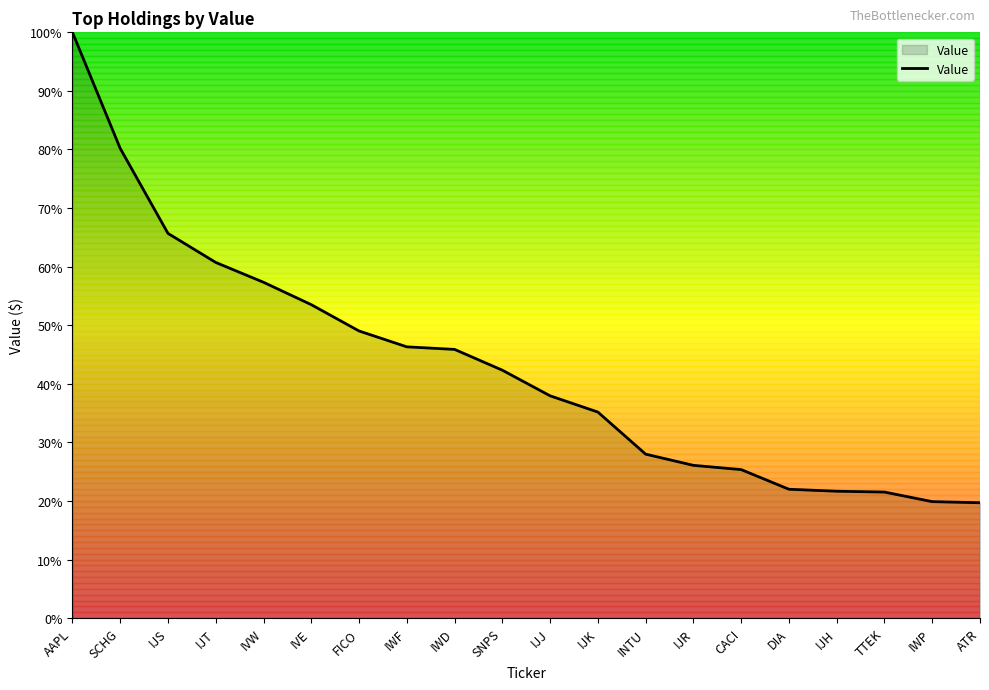

What is the smallest value displayed?

19.7